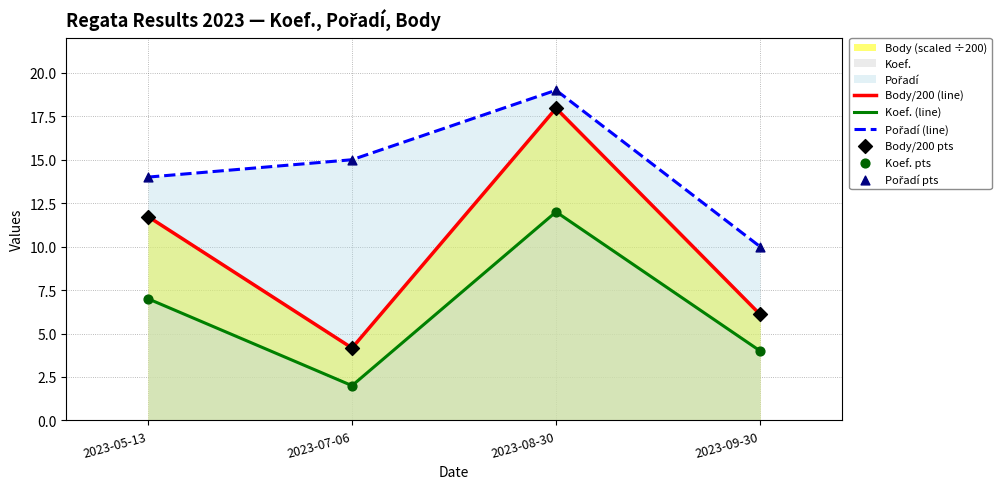

At how many categories does at least one series exceed 7?

4